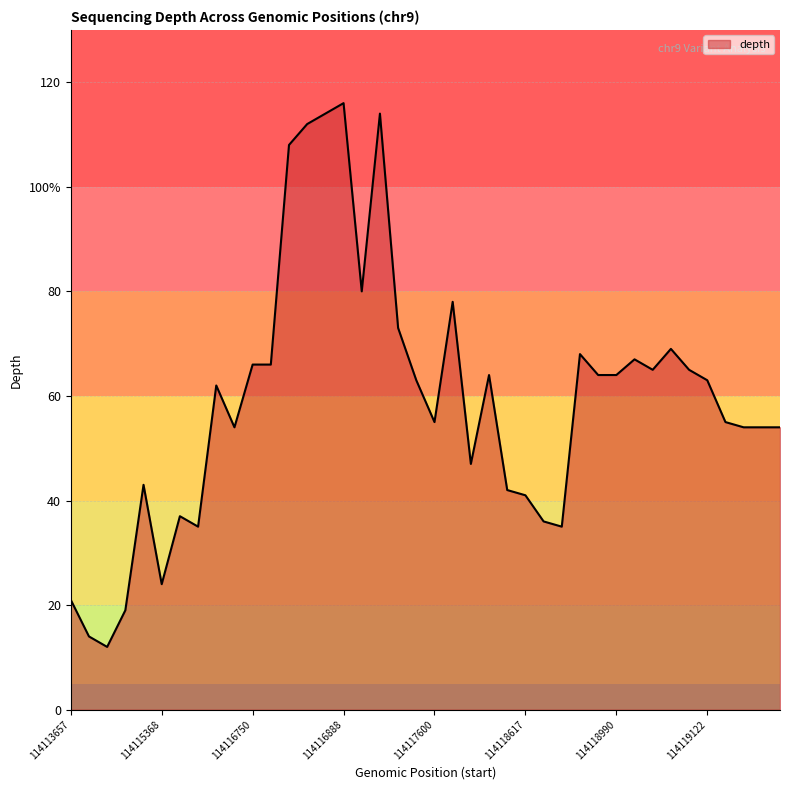

Is this an area chart (filled region under the line)?

Yes